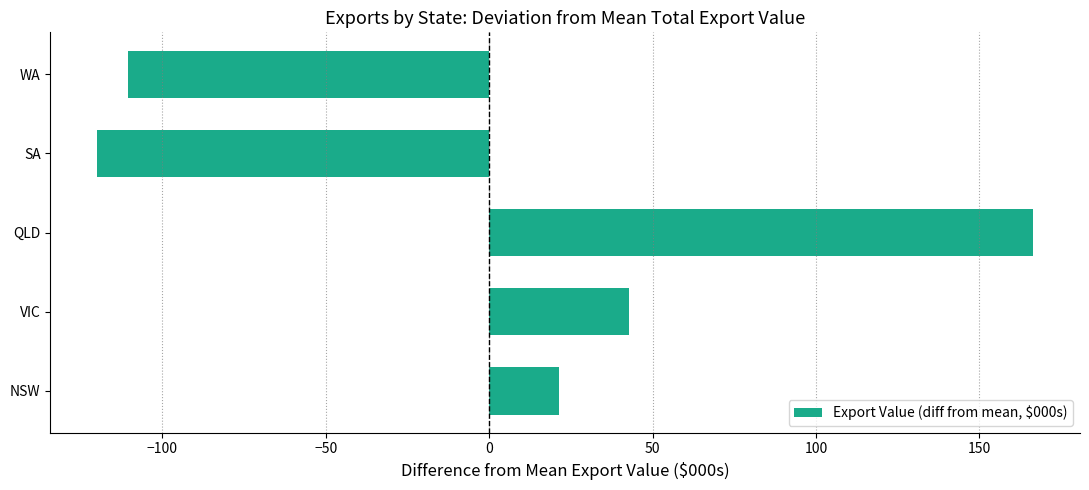

The value at SA is -198.5. True or false?

False